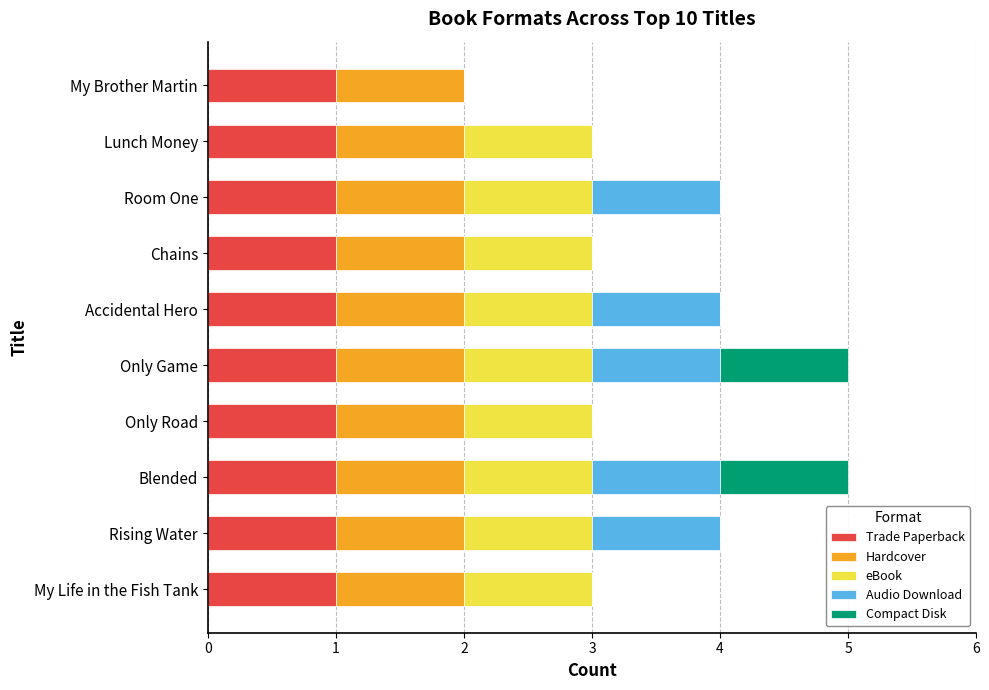

The value of Trade Paperback at My Life in the Fish Tank is 1. True or false?

True